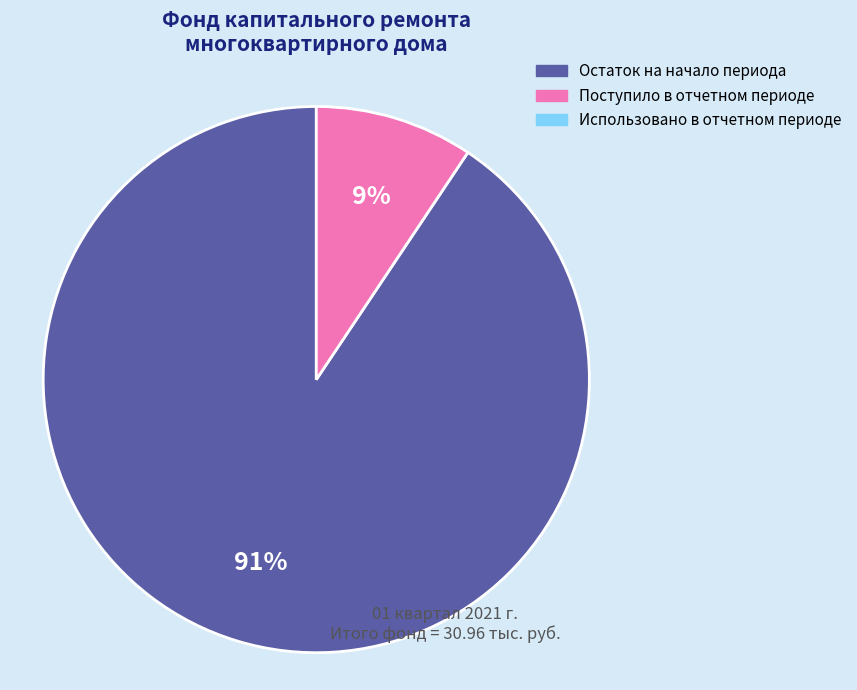

Is there any slice that represents more than half of the pie?

Yes